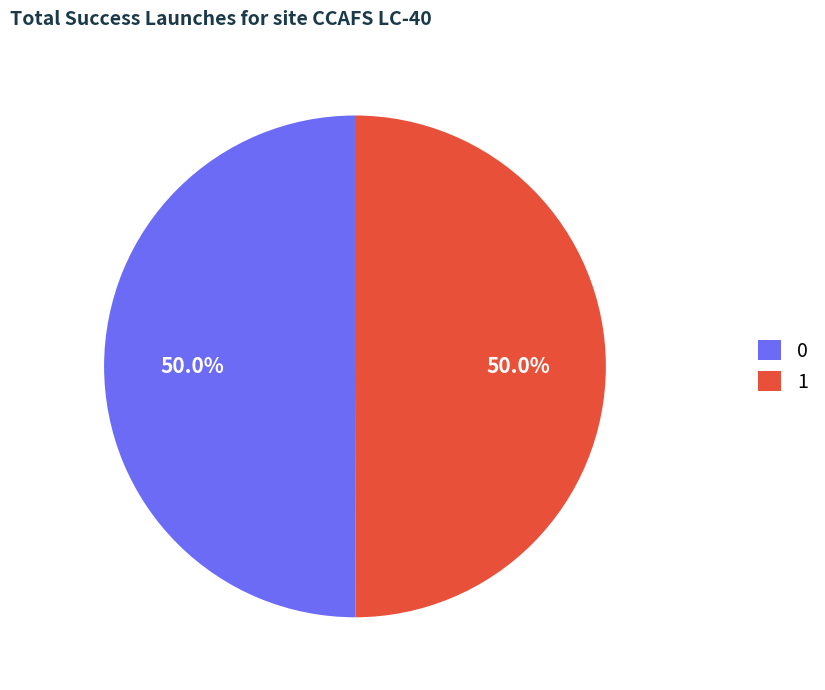

What is the ratio of the value at 1 to the value at 0?

1.0